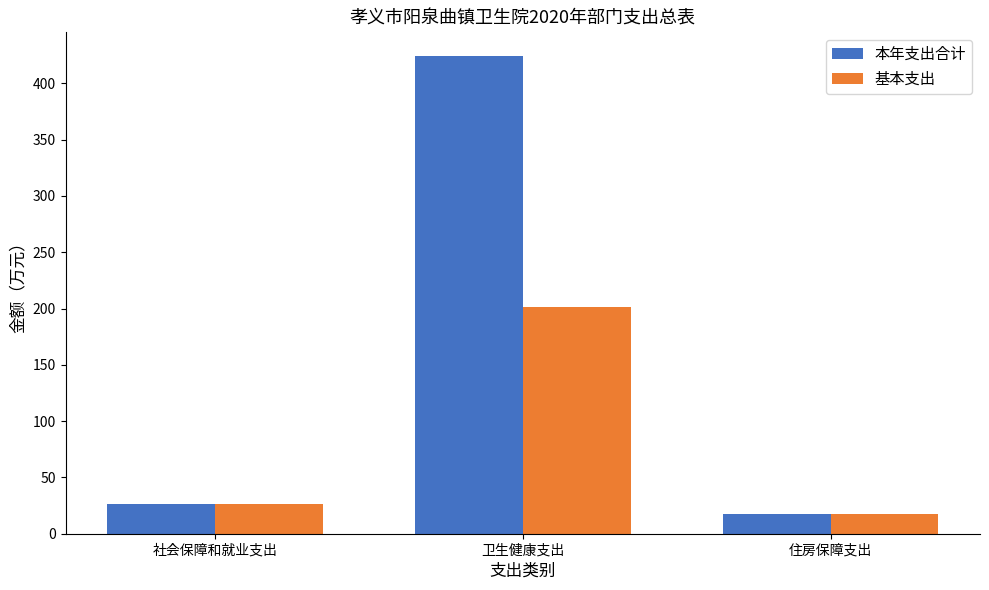

What is the difference between the 基本支出 values at 社会保障和就业支出 and 住房保障支出?

9.3